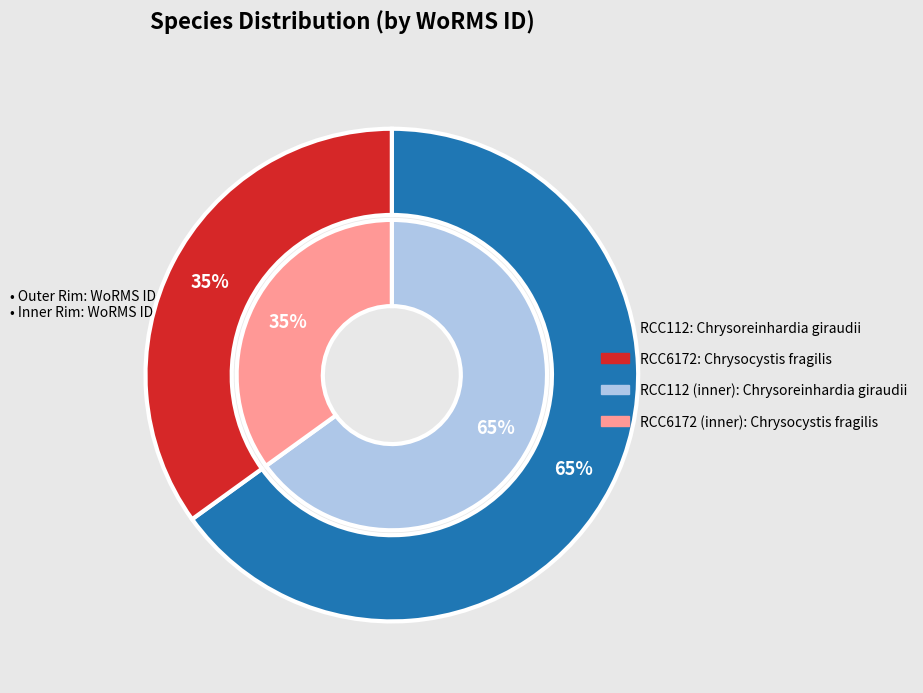

Do RCC112 and RCC6172 together represent more than half of the pie?

Yes